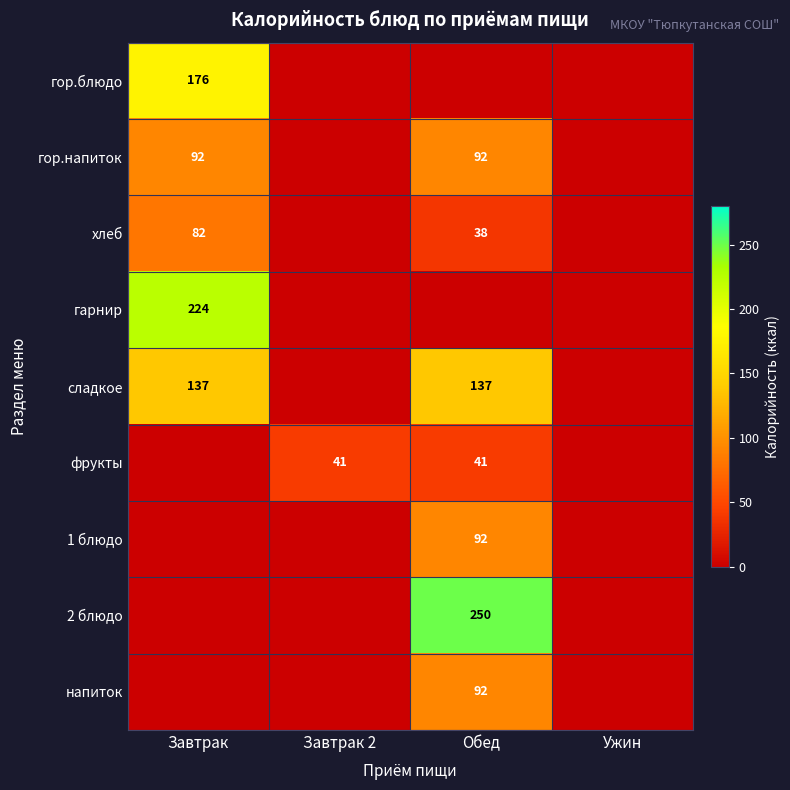

Is it true that гор.блюдо equals 176 at Завтрак?

True